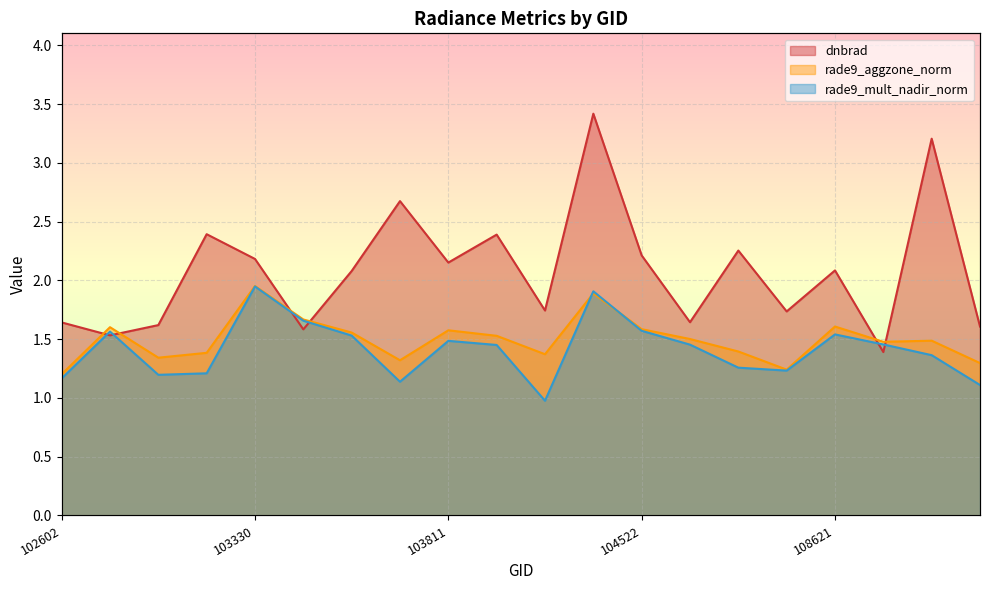

What is the spread (max minus min) of values at 103694?

1.5